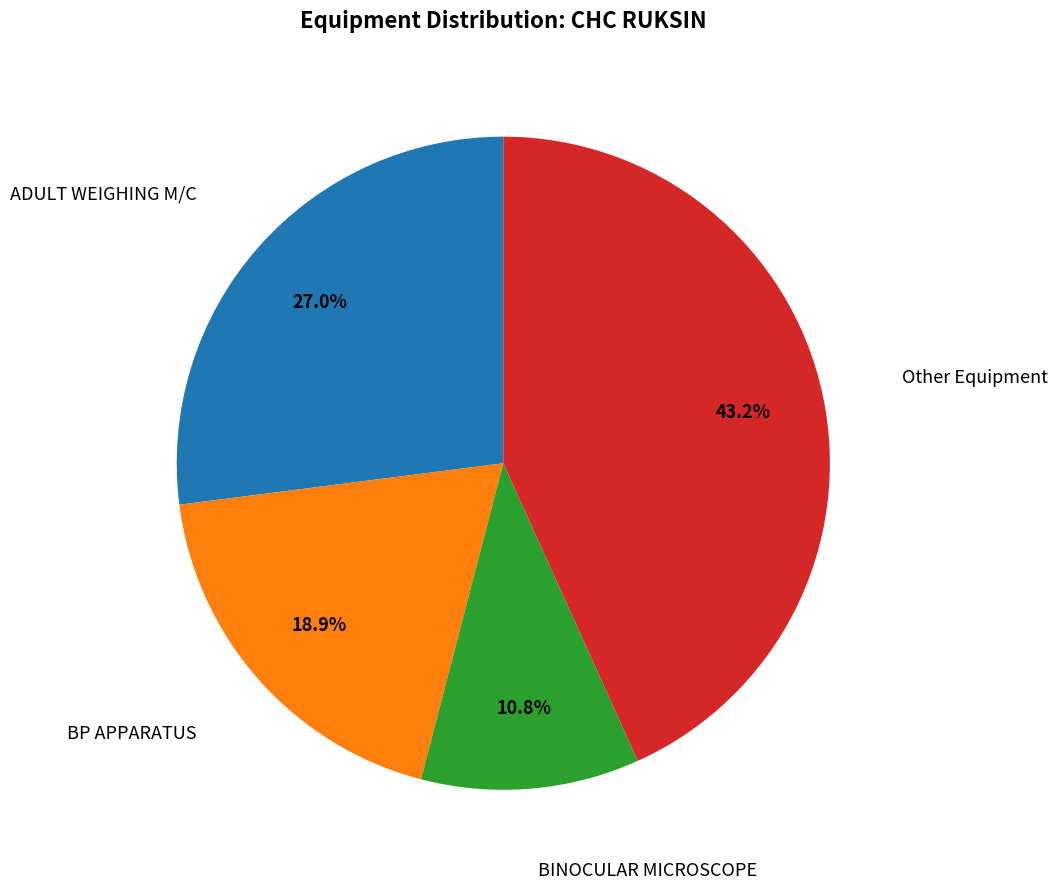

How many segments does this pie chart have?

4